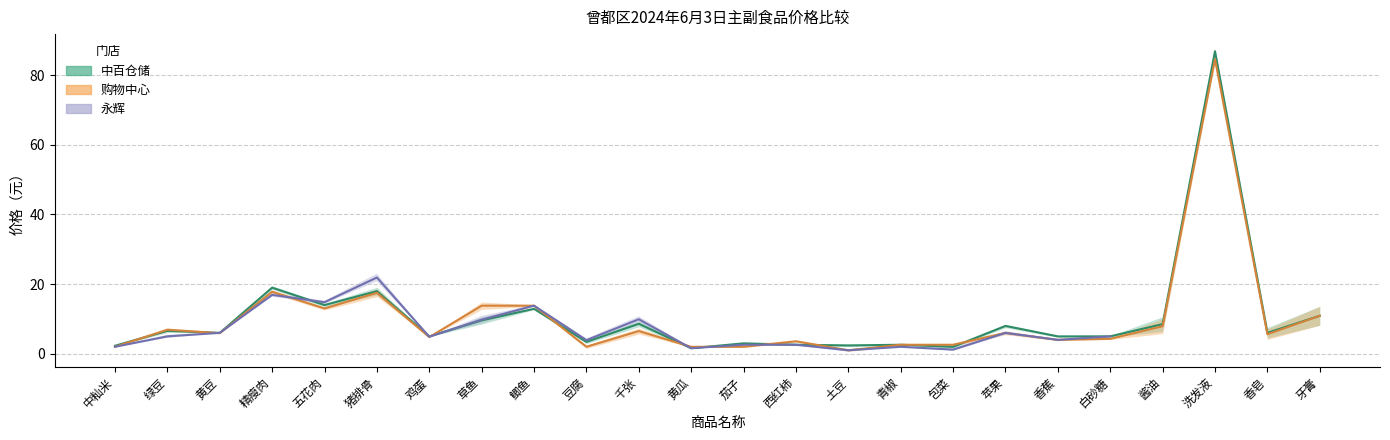

Is it true that 中百仓储 equals 5.0 at 白砂糖?

True